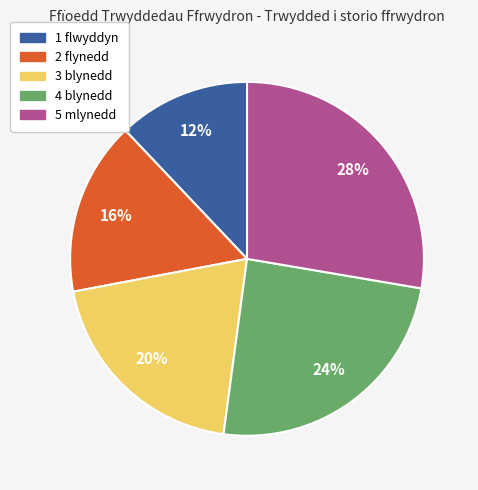

True or false: 2 flynedd accounts for 16% of the total.

True